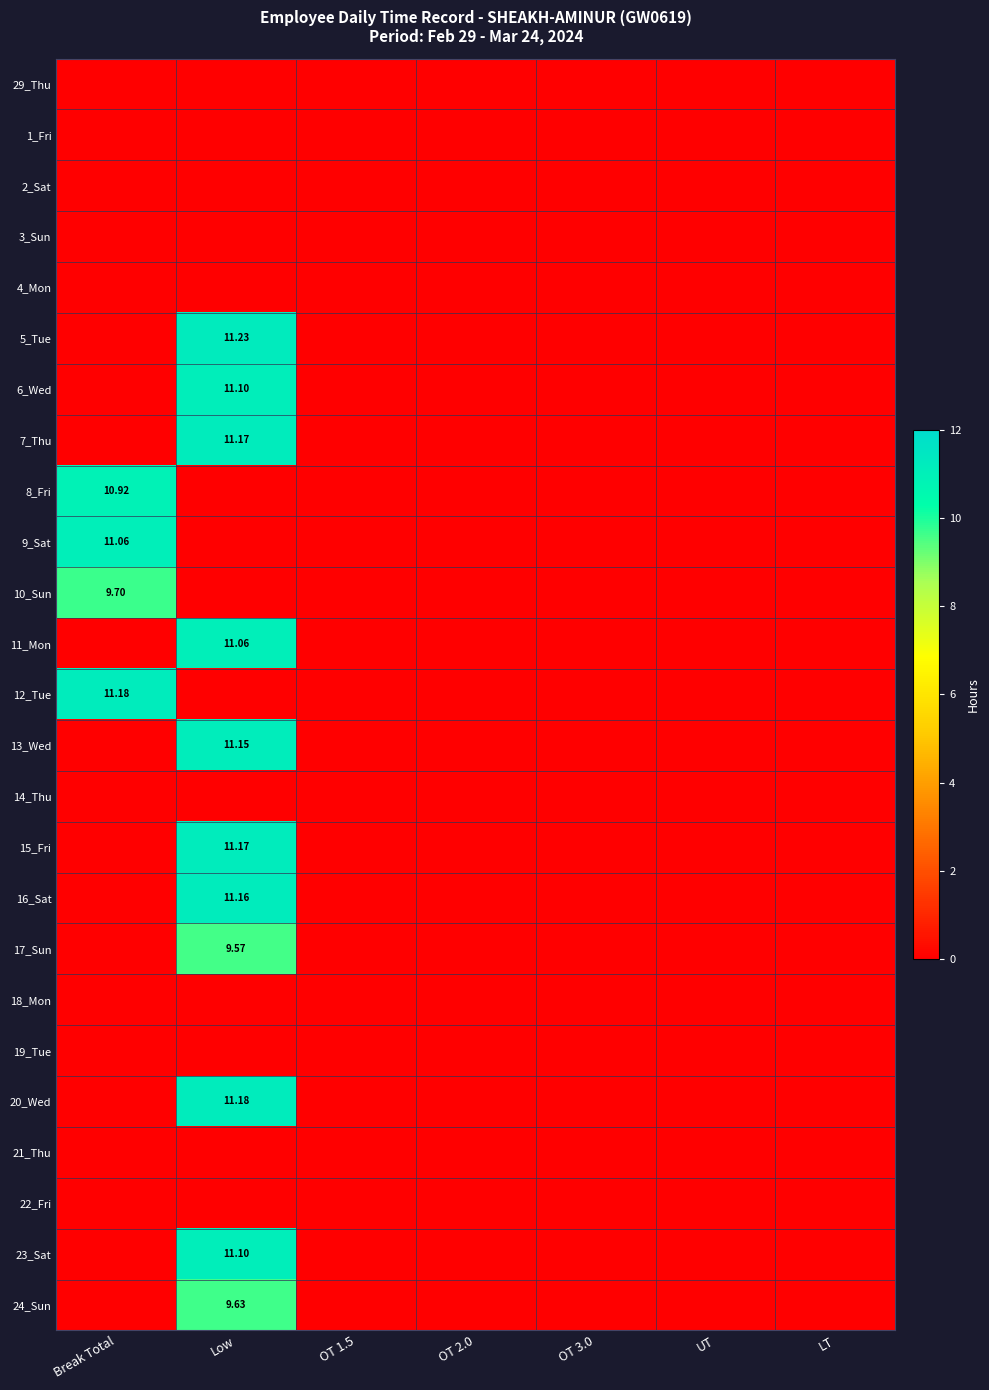

Is the value of 14_Thu at UT greater than the value of 9_Sat at OT 2.0?

No